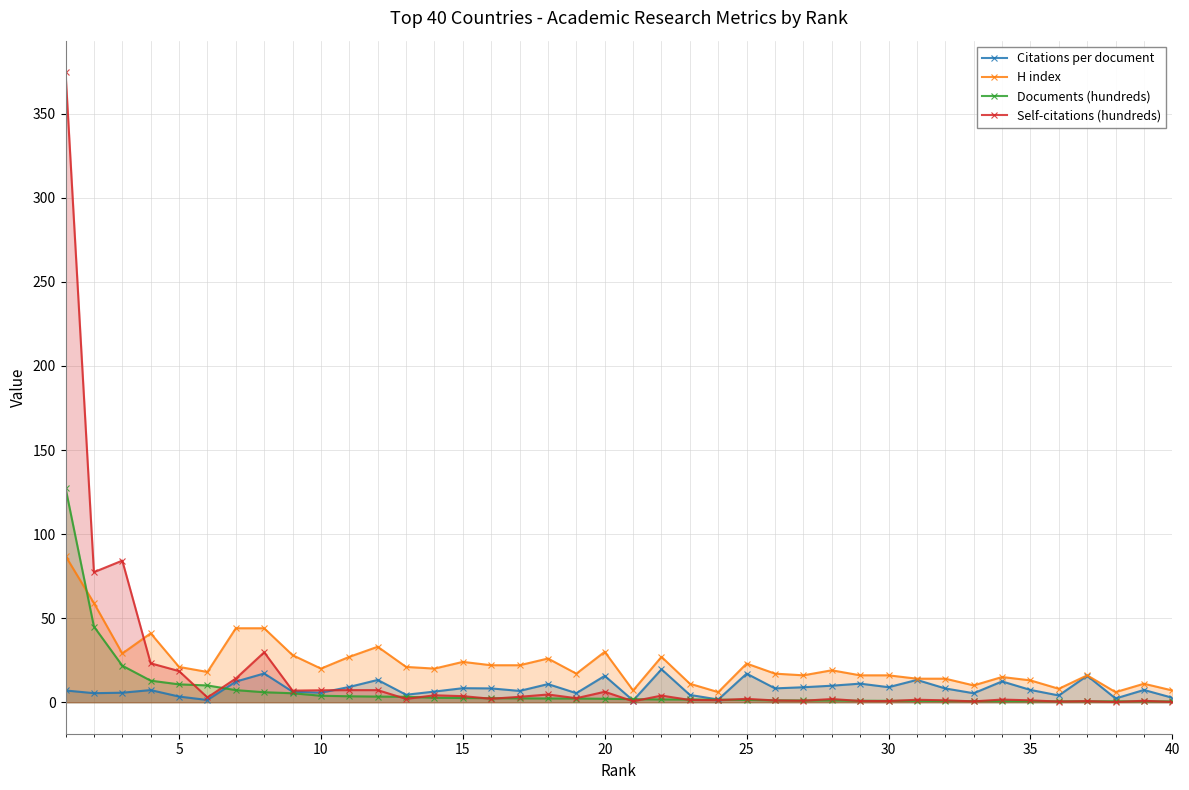

How many lines are shown in the chart?

4